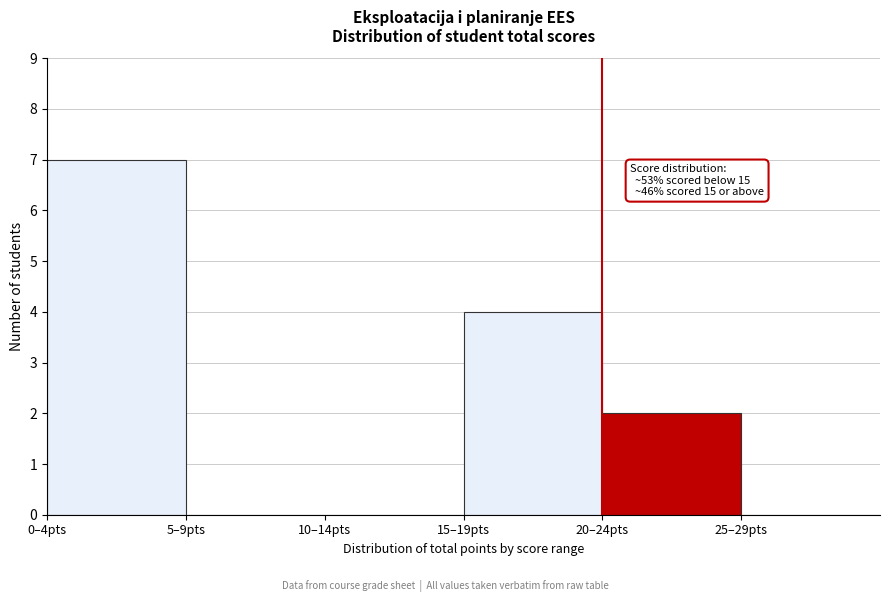

Reading right to left, transcribe all the data shown in this chart.

25–29pts=0	20–24pts=2	15–19pts=4	10–14pts=0	5–9pts=0	0–4pts=7